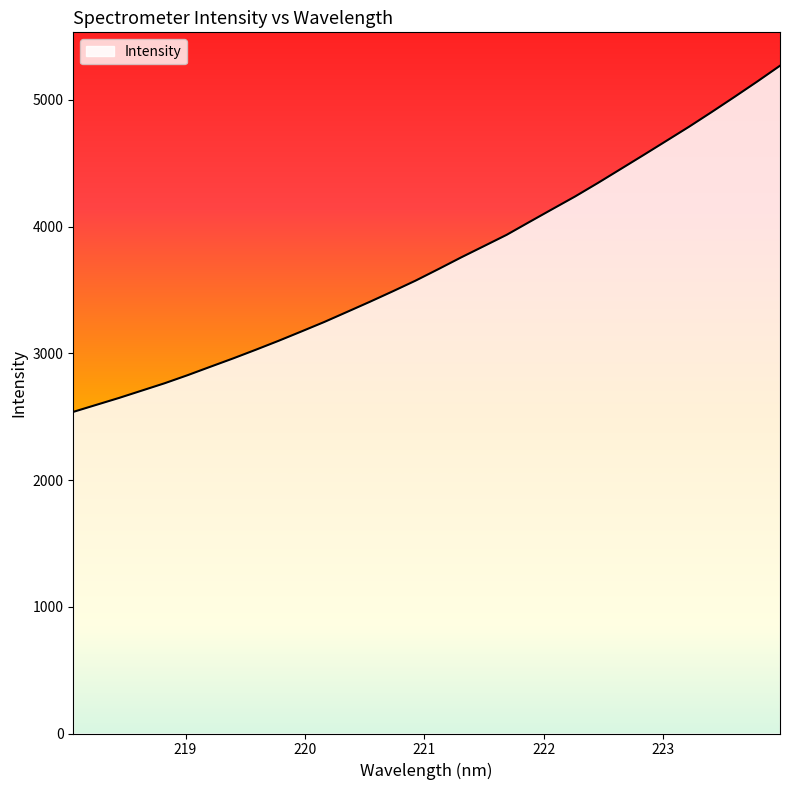

What is the difference between the maximum and minimum values?

2731.7